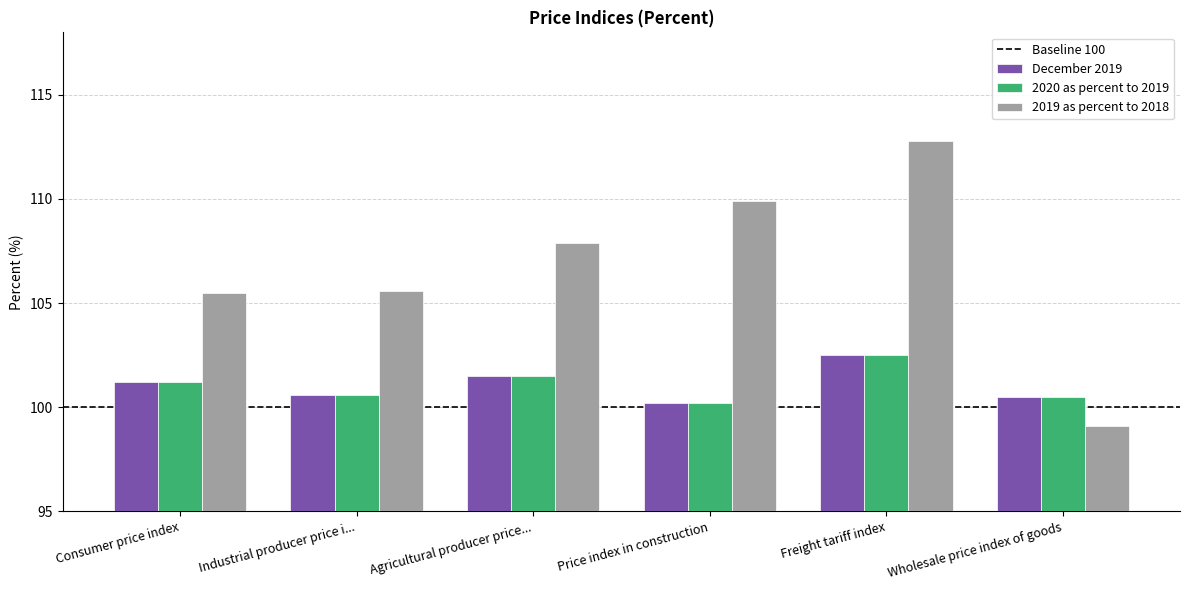

What is the approximate value of 2019 as percent to 2018 at Wholesale price index of goods?

99.1